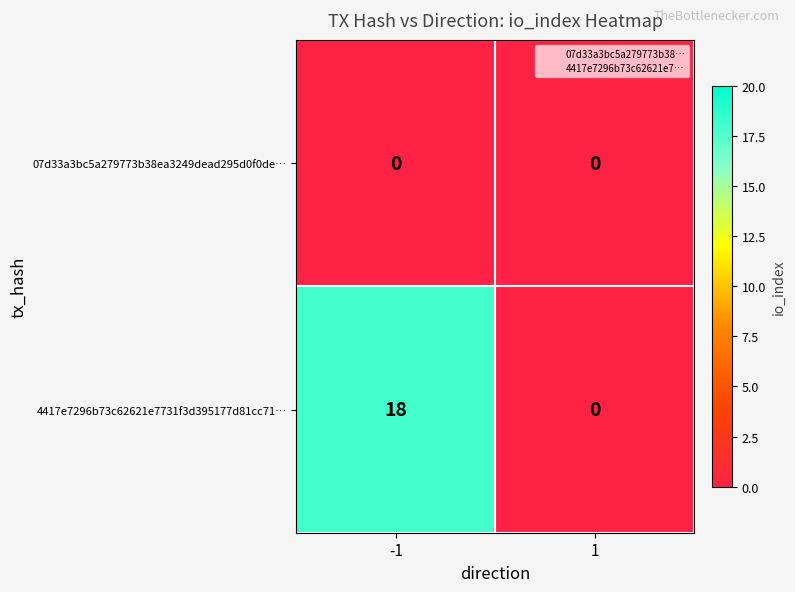

Reading left to right, extract all data points from this chart.

07d33a3bc5a279773b38ea3249dead295d0f0de…: 0	0
4417e7296b73c62621e7731f3d395177d81cc71…: 18	0